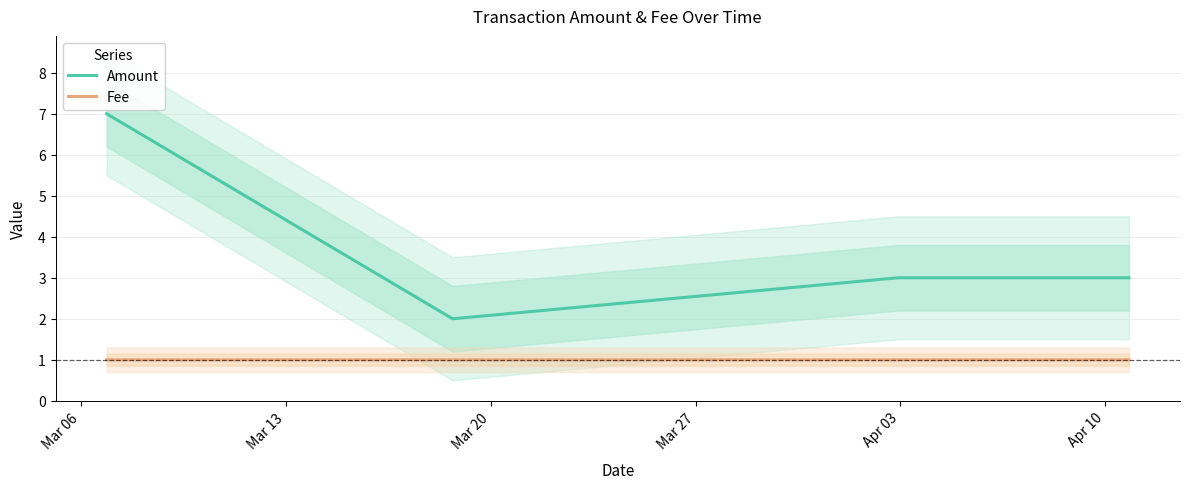

True or false: Amount has more than 2 interior local peaks.

False